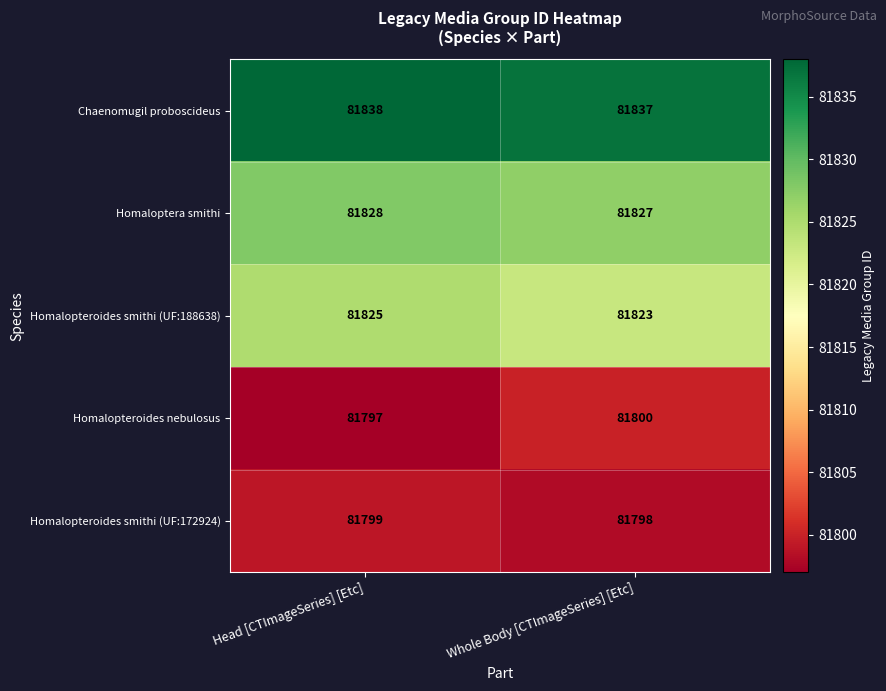

What is the sum of all Chaenomugil proboscideus values?

163675